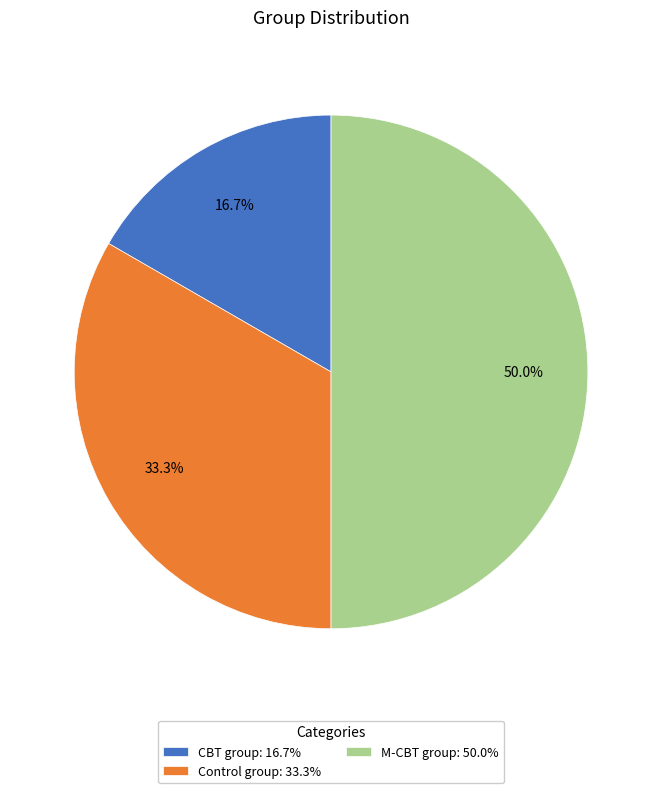

How many segments does this pie chart have?

3